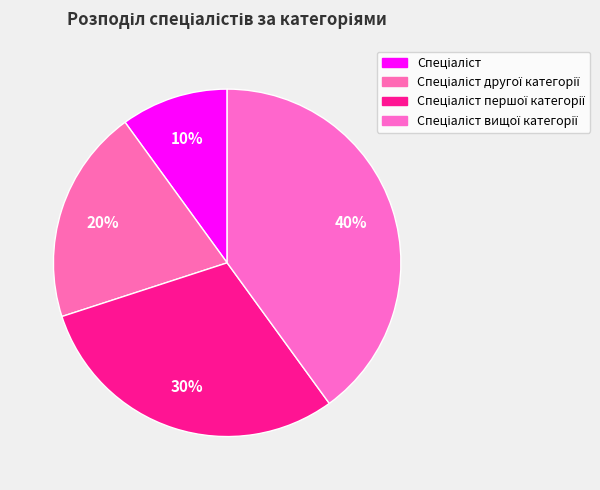

Count the number of slices in the pie.

4